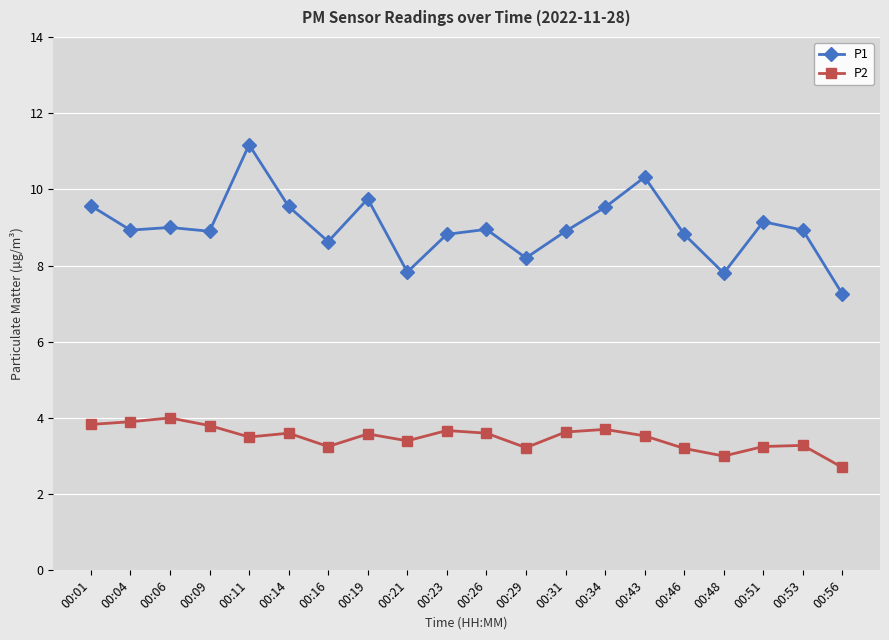

What is the total value across all series at 00:34?

13.2